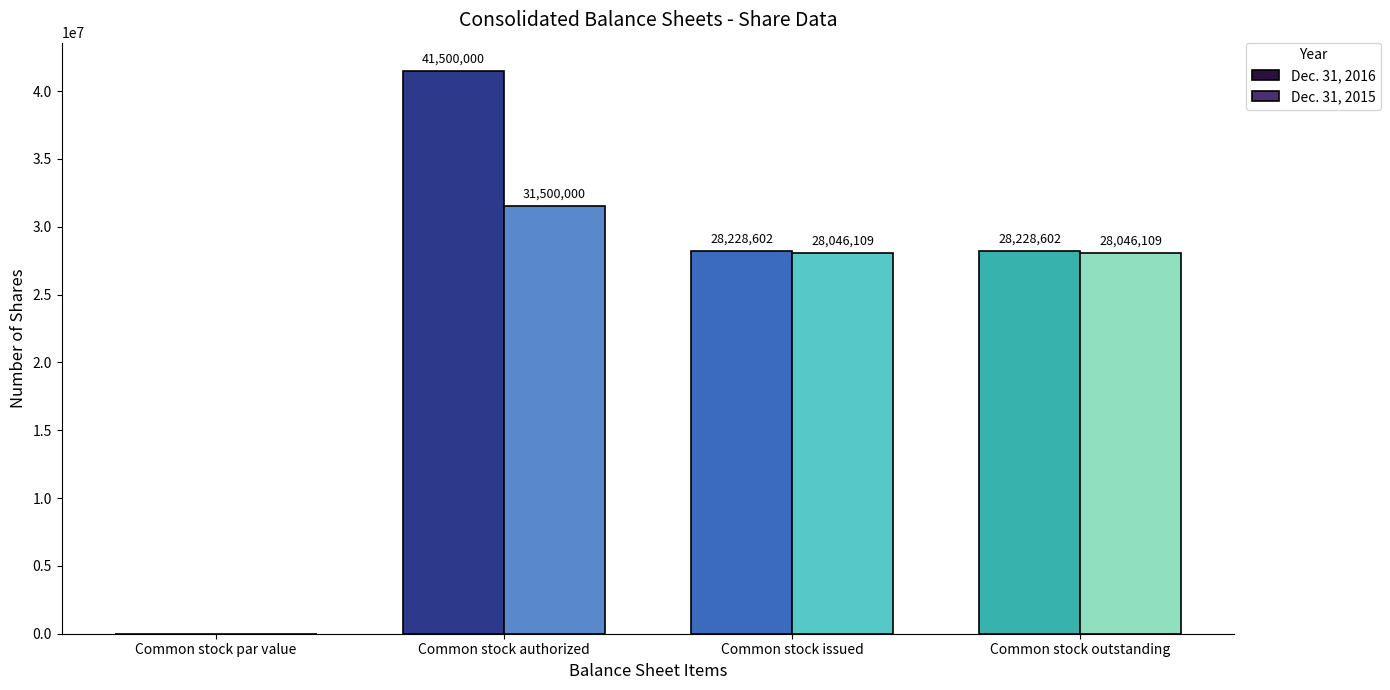

Count the Dec. 31, 2015 values in the range 28046109 to 31500000.

3